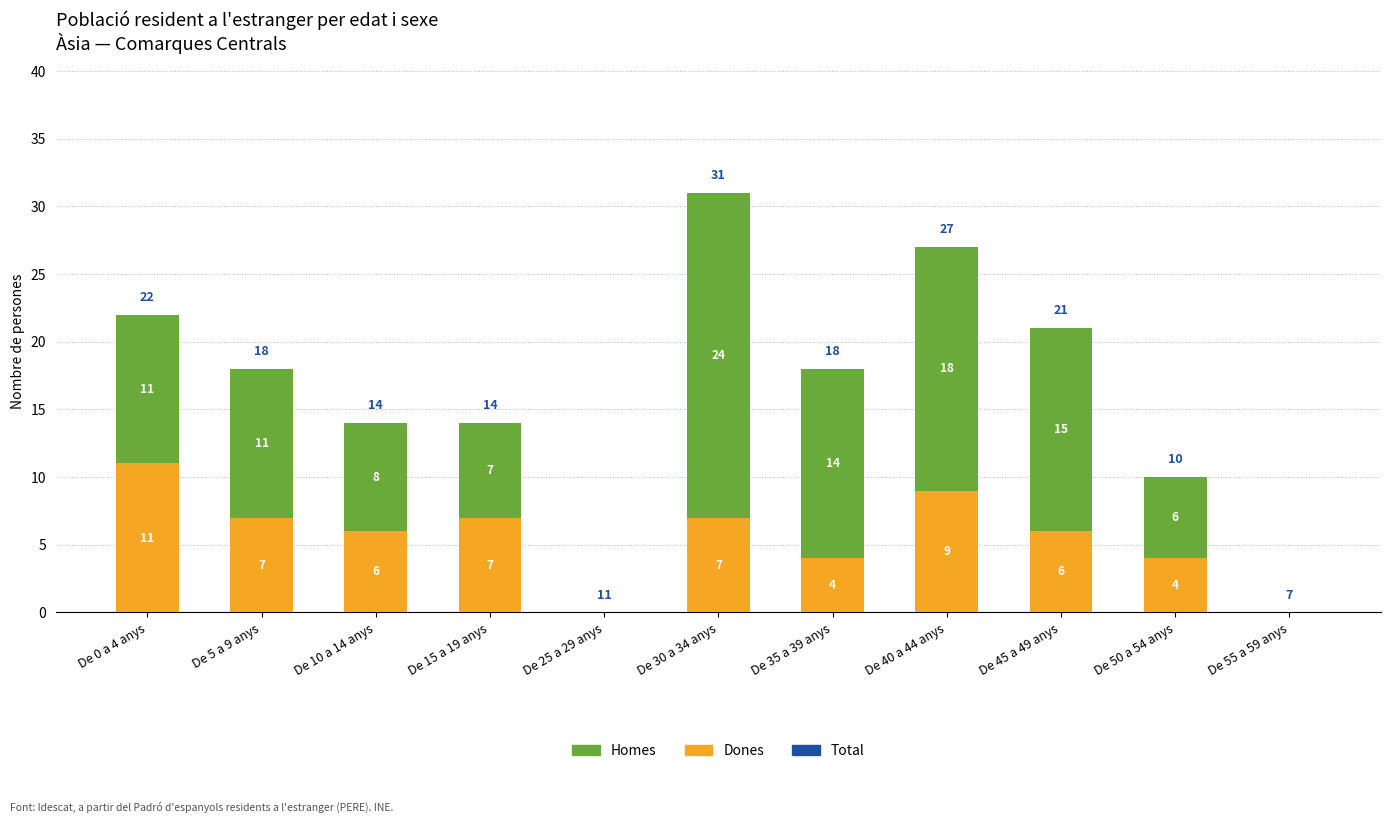

What value does the Dones series have at De 10 a 14 anys, to the nearest 5?

5